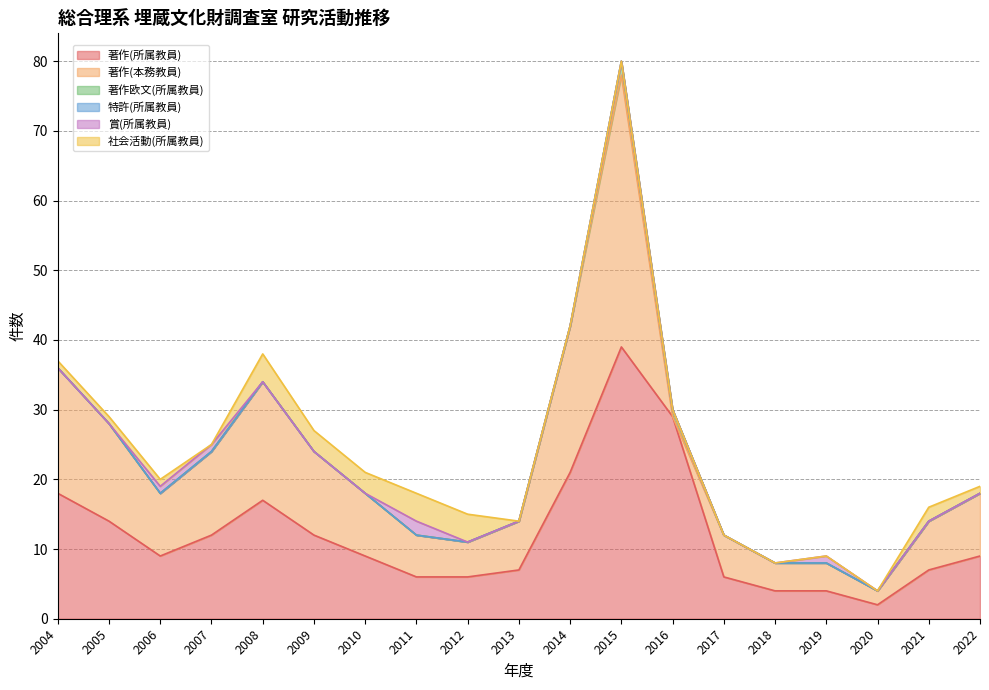

What are all the series names shown in the legend?

著作(所属教員), 著作(本務教員), 著作欧文(所属教員), 特許(所属教員), 賞(所属教員), 社会活動(所属教員)